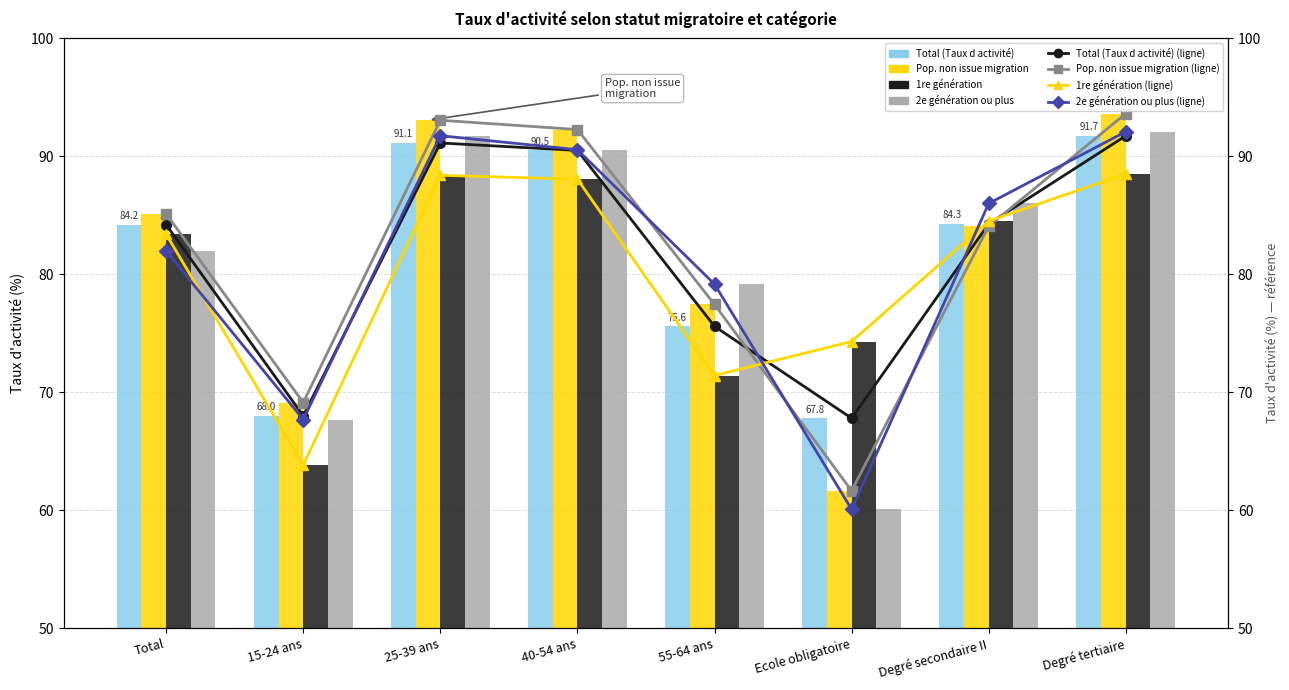

What is the label of the 5th bar from the left?

55-64 ans